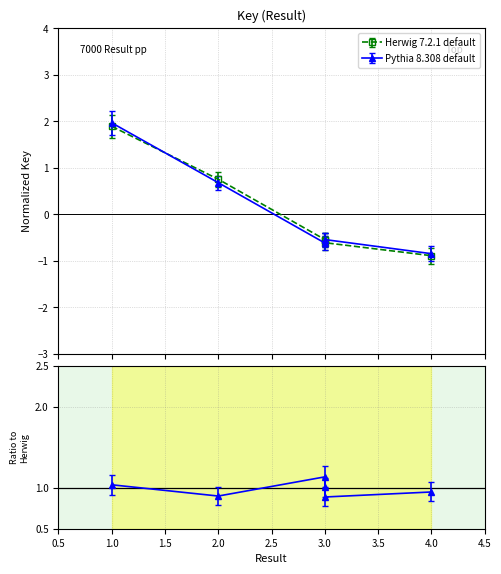

The value of Pythia 8.308 default at 4 is -1.8. True or false?

False